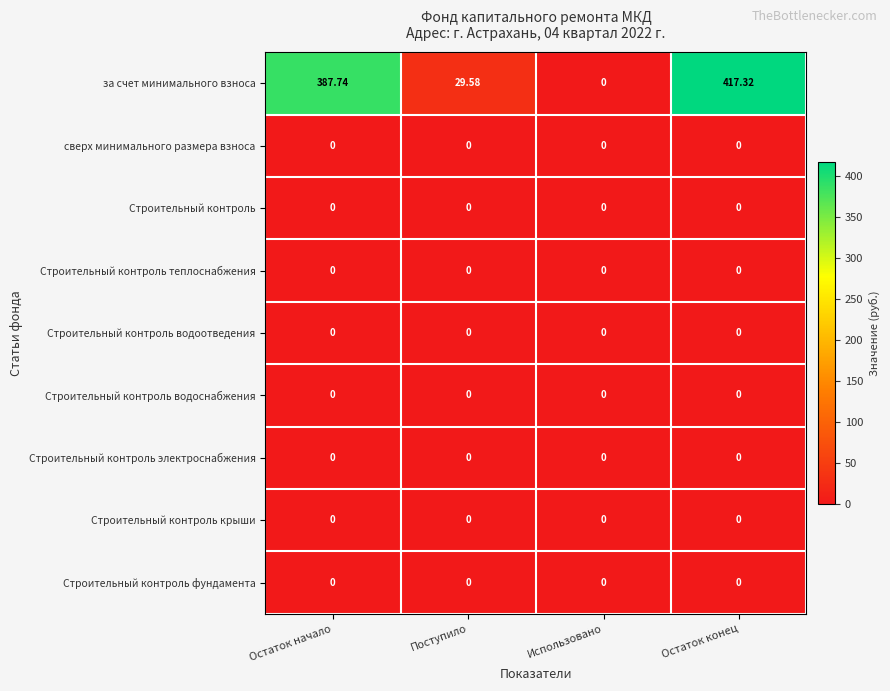

At how many categories does at least one series exceed 399?

1